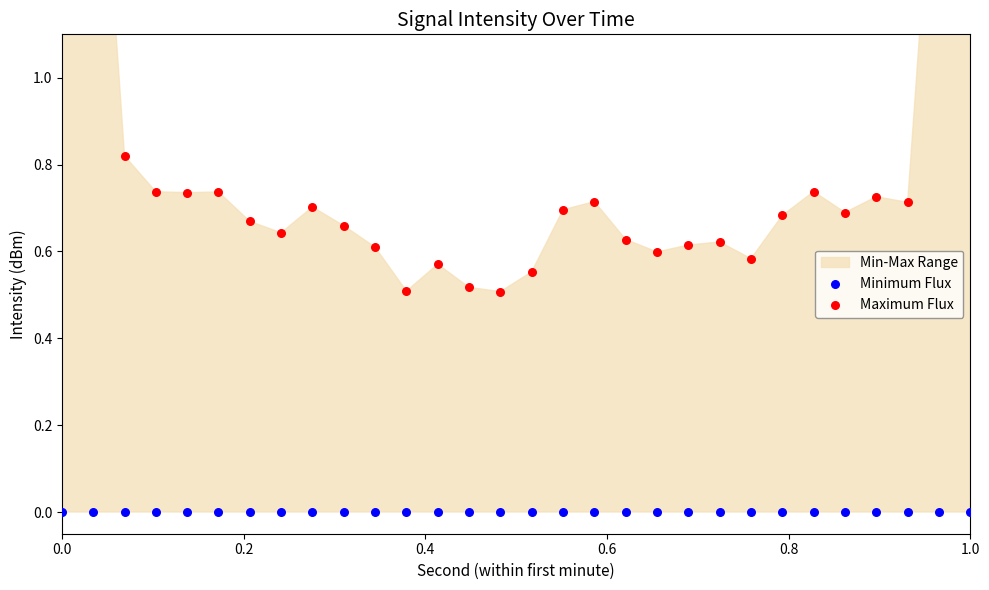

Which series contains the highest Y value?

Maximum Flux